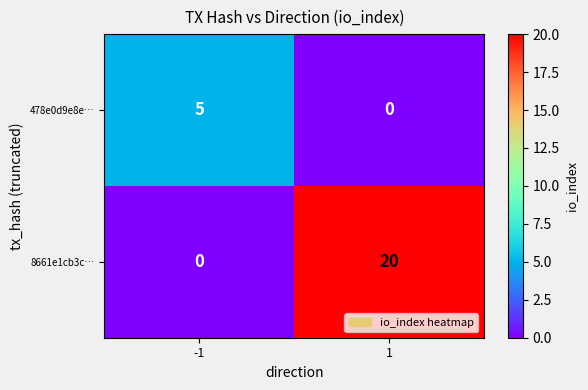

Which category has the highest value across all series?

1